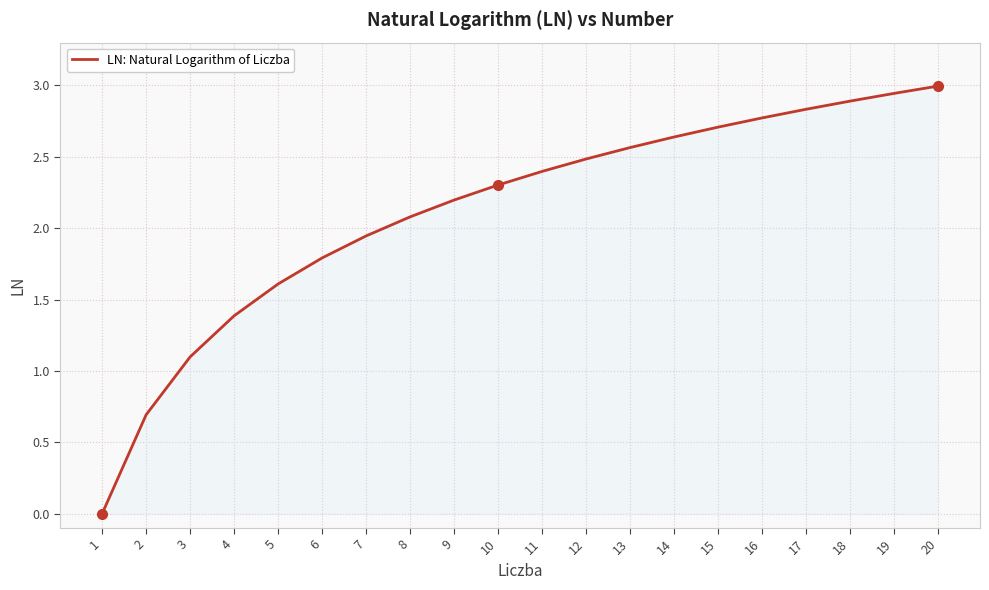

How many lines are shown in the chart?

1